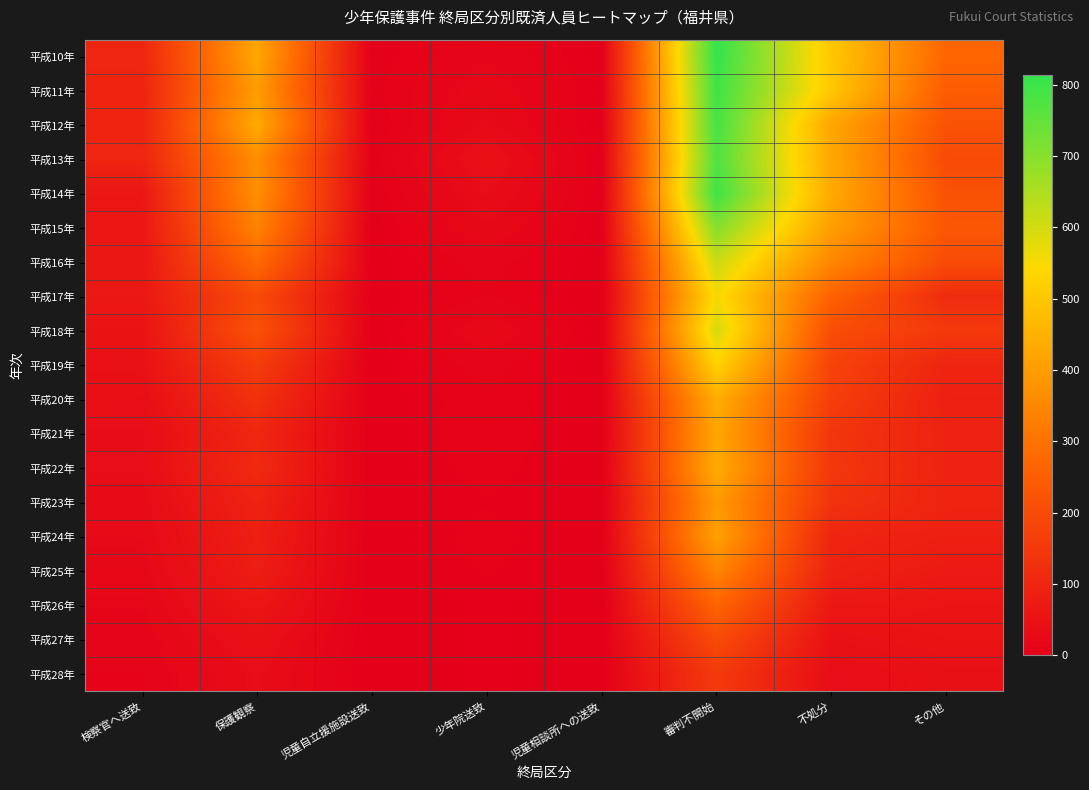

What is the total value across all series at 検察官へ送致?

976